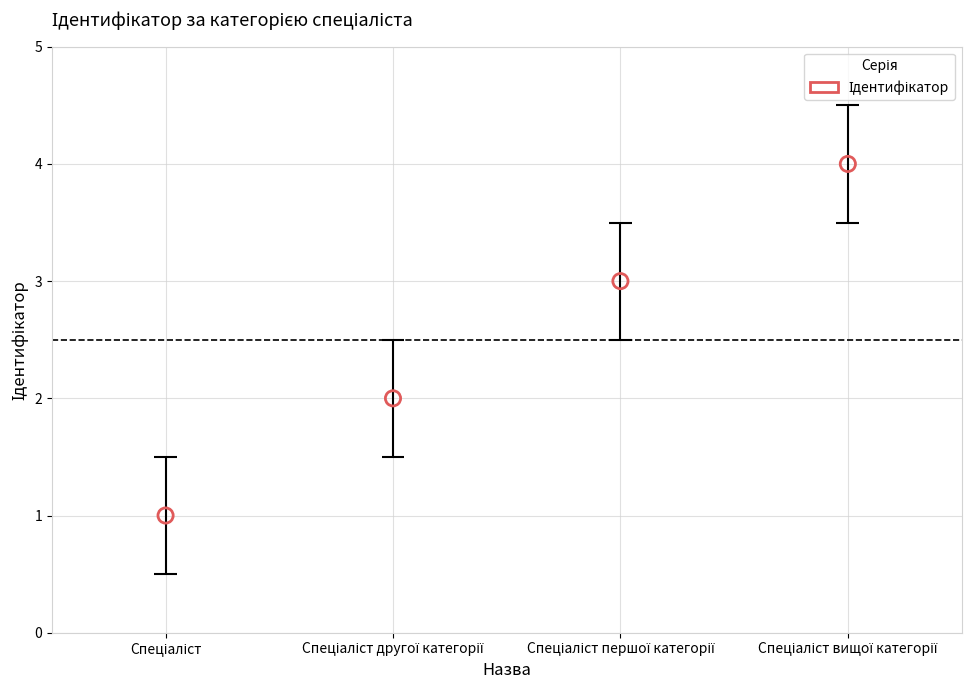

Which has a higher value, Спеціаліст or Спеціаліст другої категорії?

Спеціаліст другої категорії